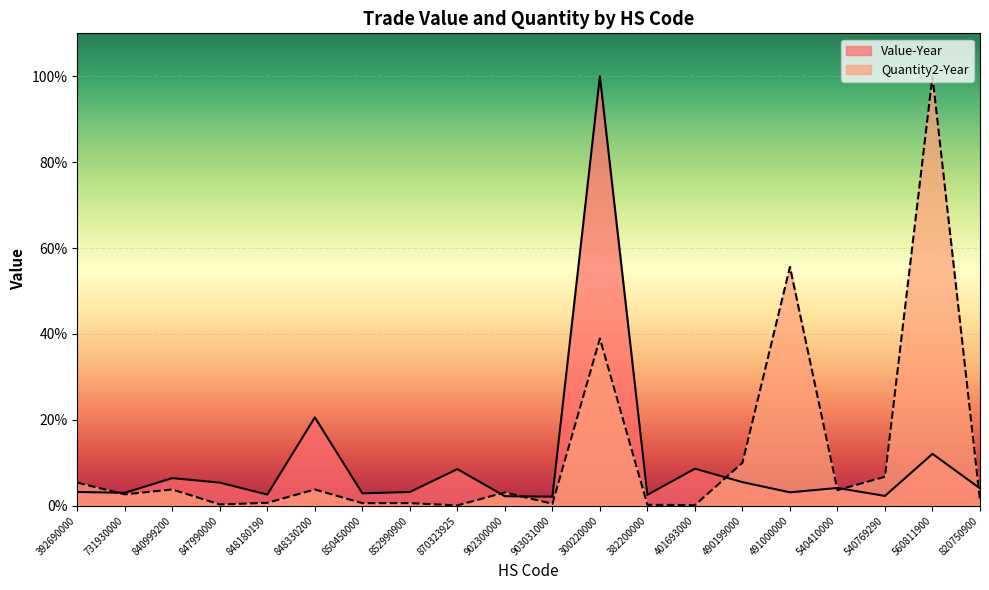

What value does the Quantity2-Year series have at 540410000?

3.6